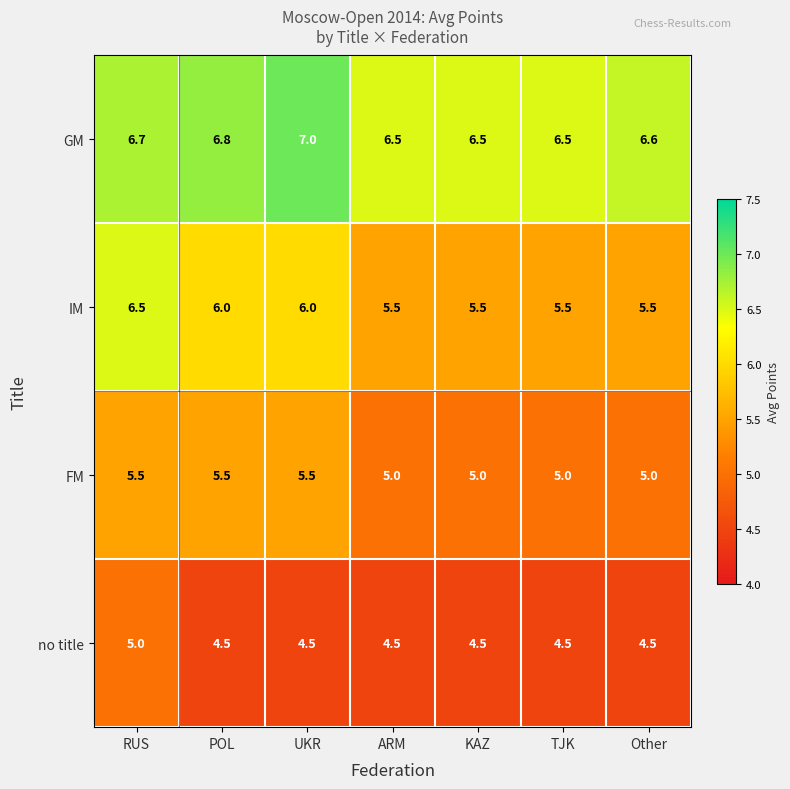

What is the average value of the GM series?

6.7